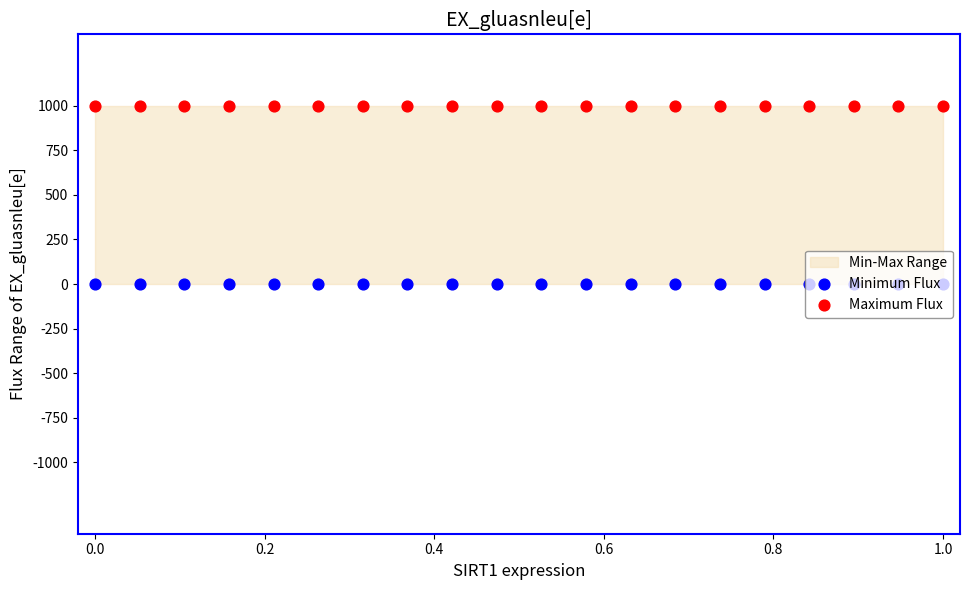

Which series contains the lowest Y value?

Minimum Flux